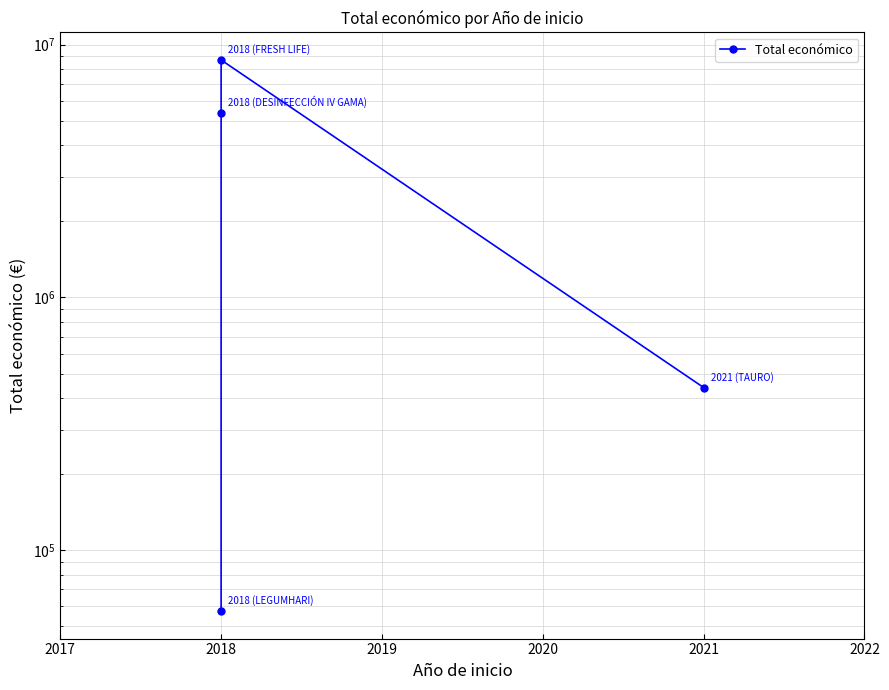

True or false: the data has more than 0 interior local peaks.

True